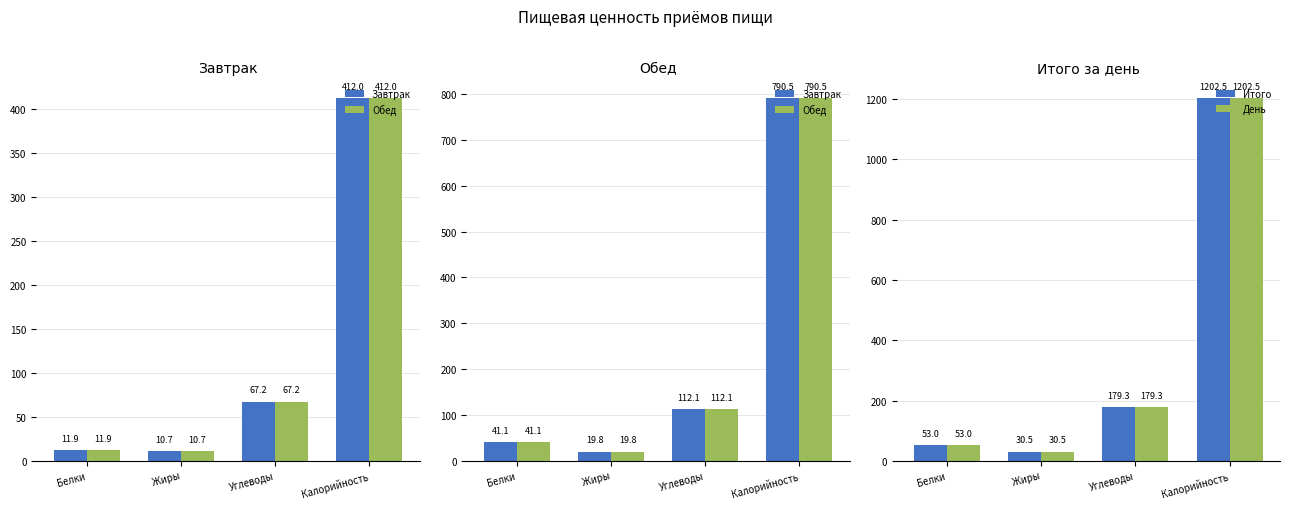

What is the value of the Завтрак bar at the 3rd from the left?

112.1